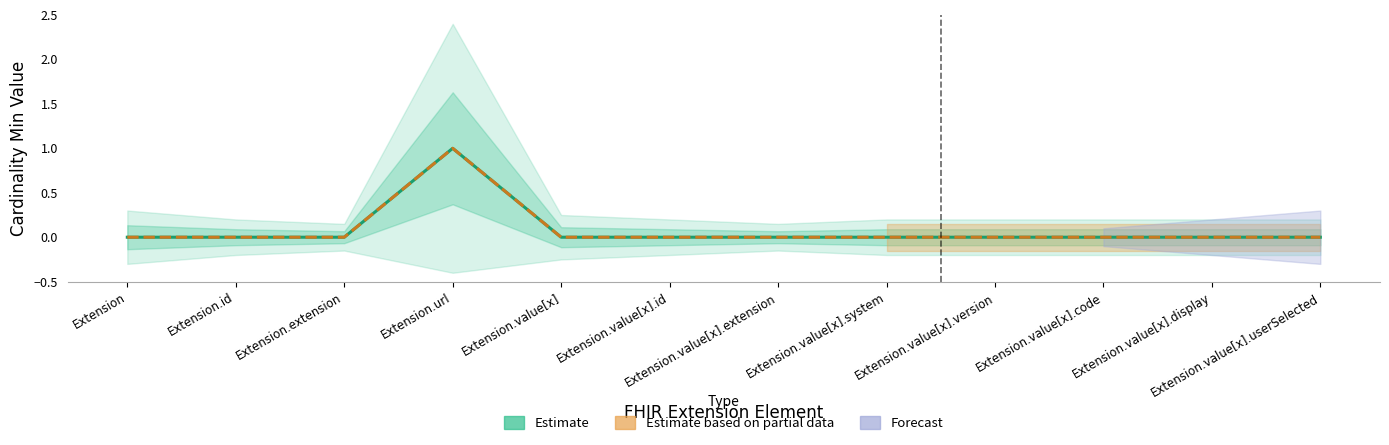

True or false: Min (Estimate) and Base Min (Partial) cross at least once.

False